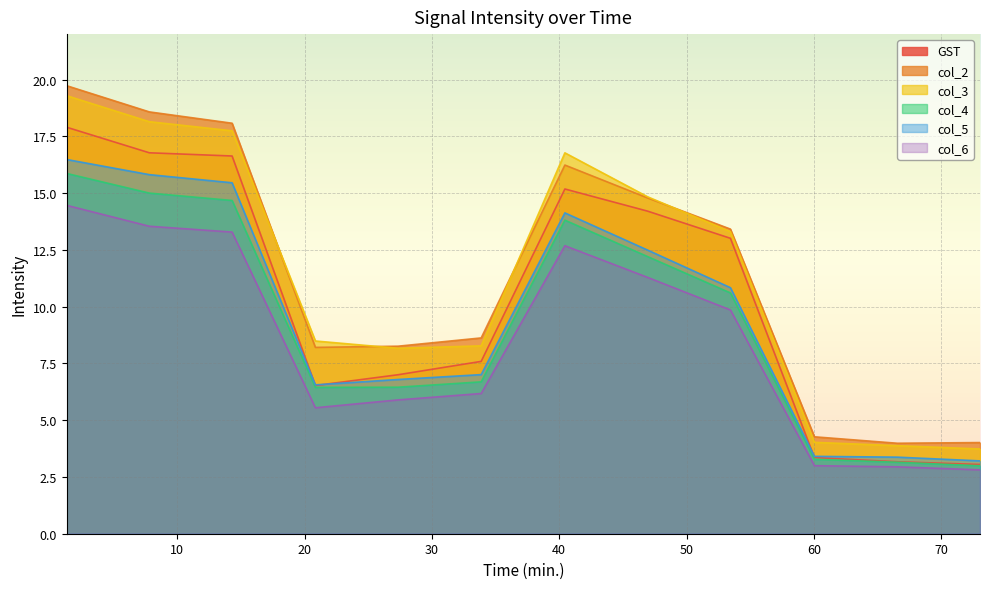

Between 33.869739 and 66.559597, which series saw the biggest shift?

col_2